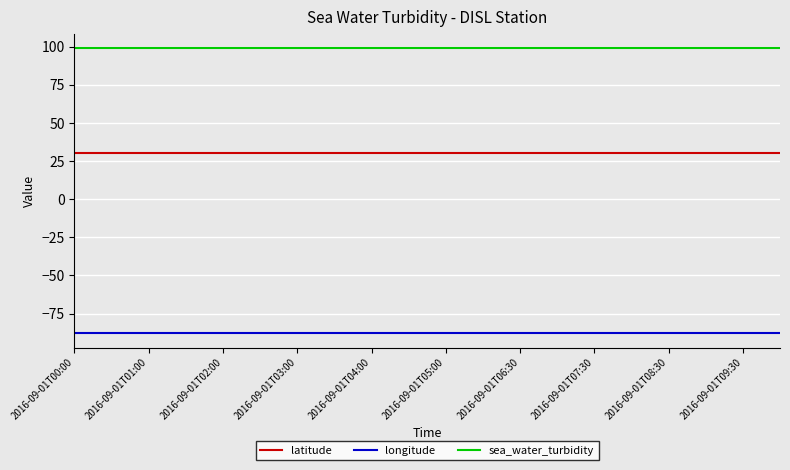

Does the chart display data point markers on the line(s)?

No